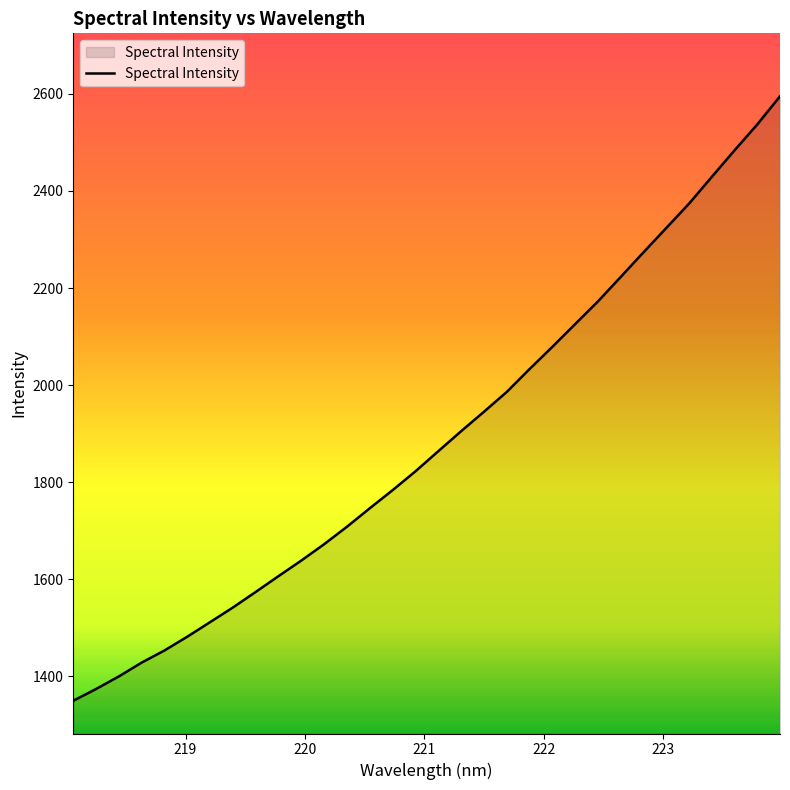

What is the difference between the maximum and minimum values?

1245.7